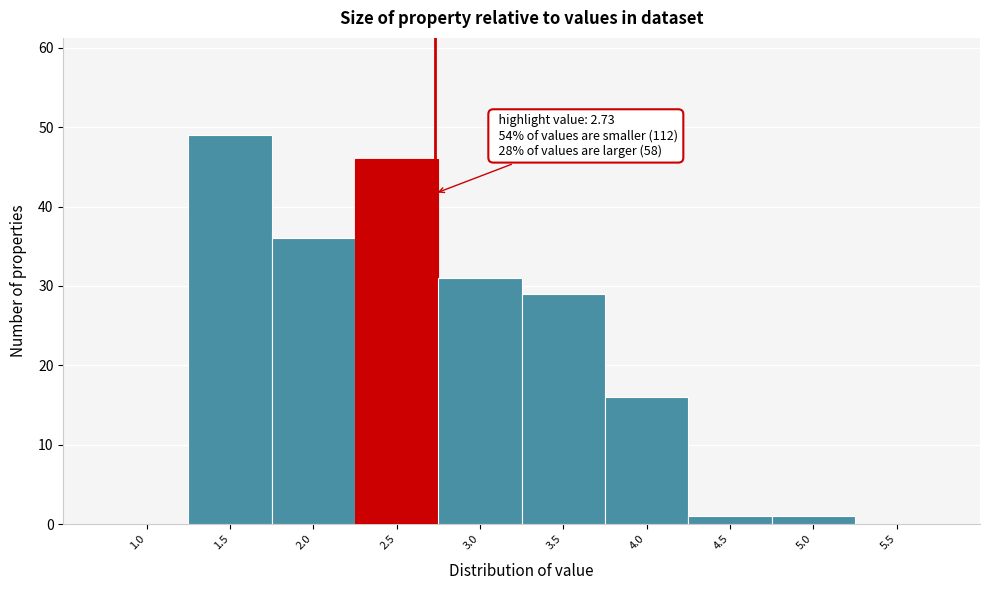

Reading left to right, what are all the values shown in this chart?

1.0=0	1.5=49	2.0=36	2.5=46	3.0=31	3.5=29	4.0=16	4.5=1	5.0=1	5.5=0